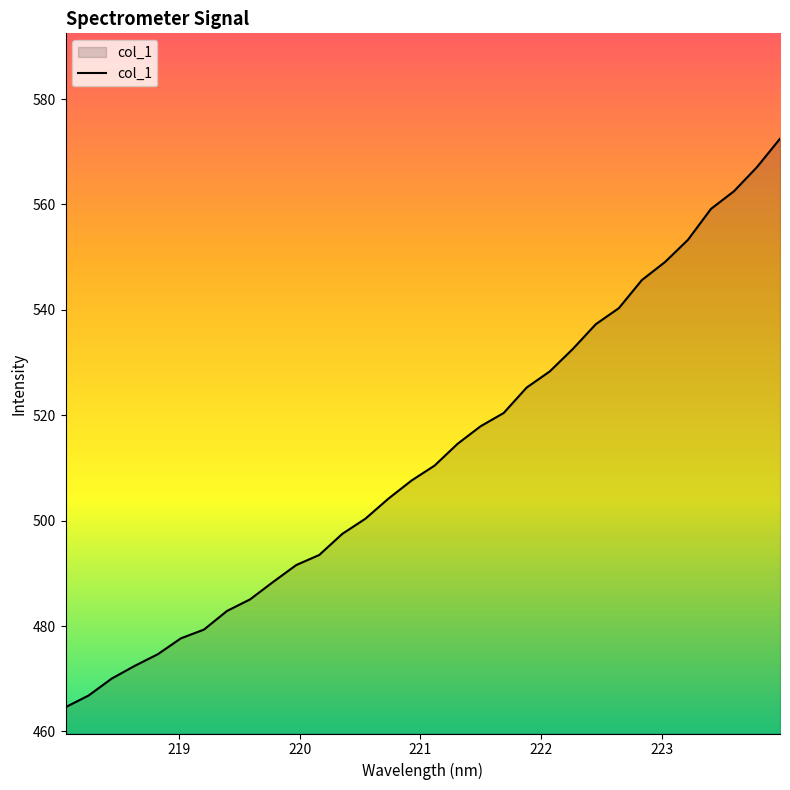

How many lines are shown in the chart?

1